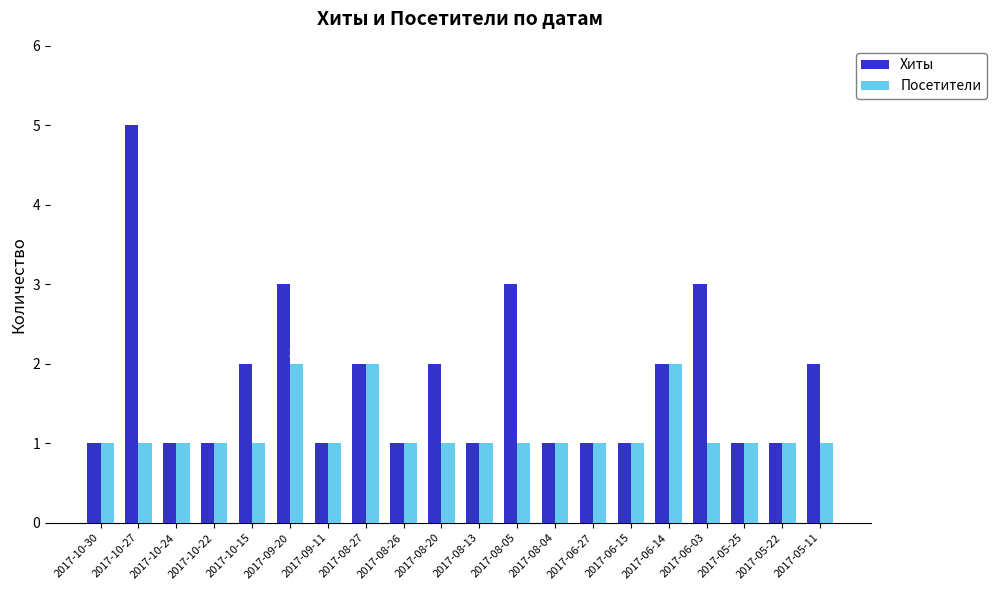

What is the label of the 17th bar from the right?

2017-10-22